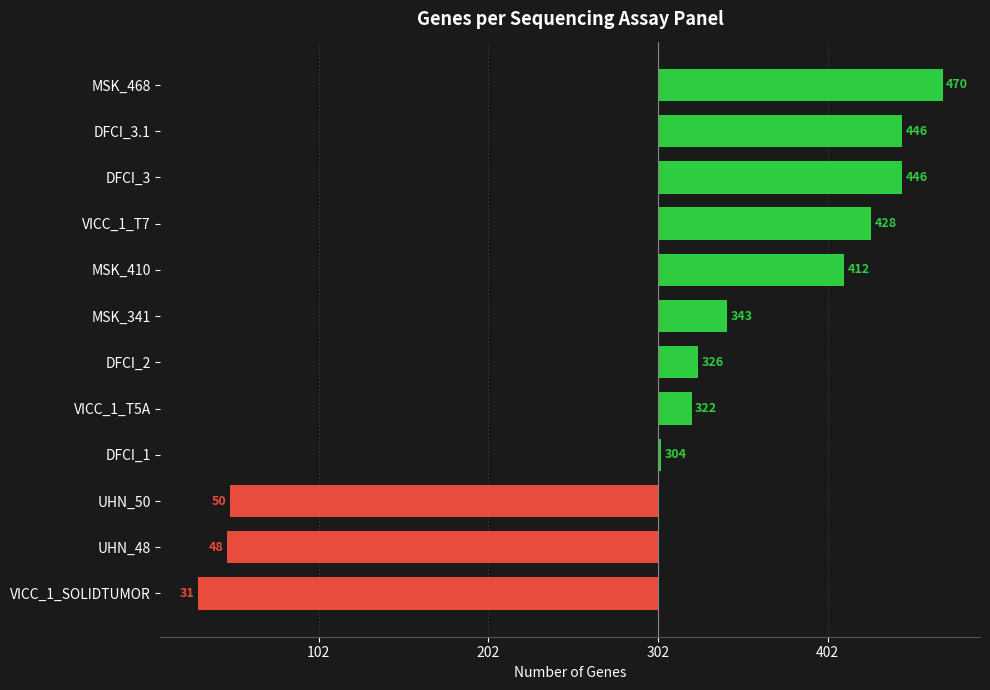

What is the difference between the maximum and second lowest values?

422.0